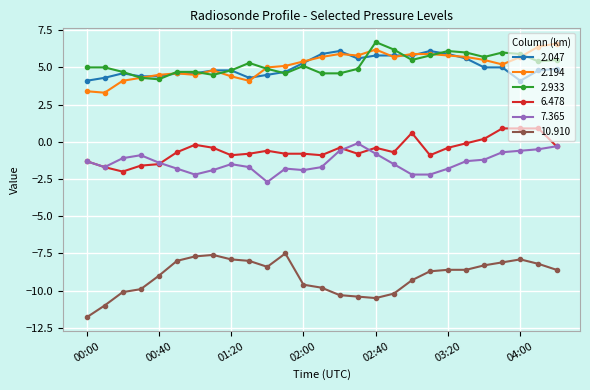

What is the maximum value for 2.194?

6.6